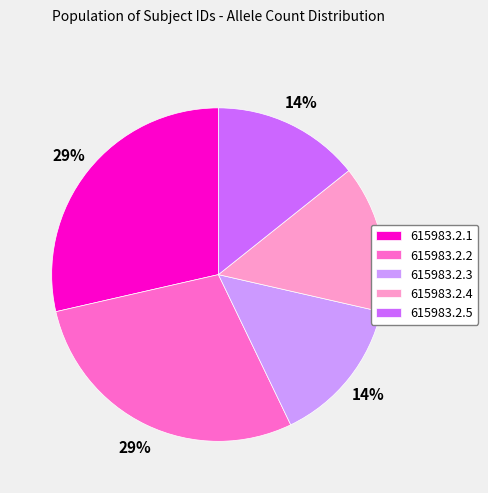

To the nearest percent, what percentage of the pie is 615983.2.4?

14%